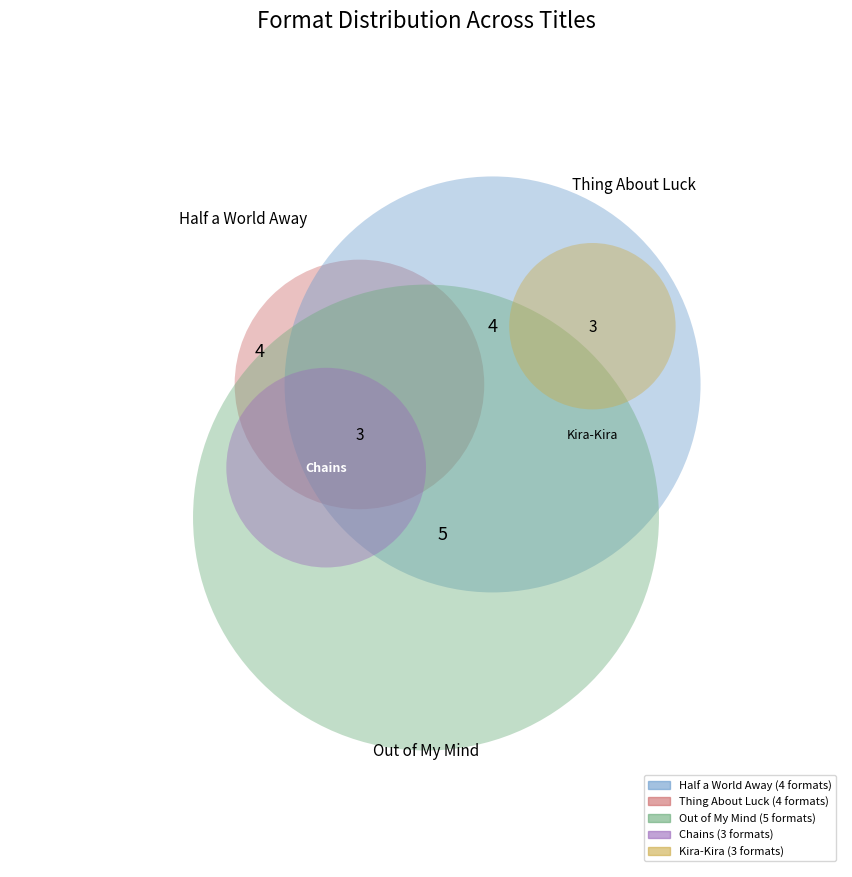

Is Kira-Kira the majority of the pie?

No